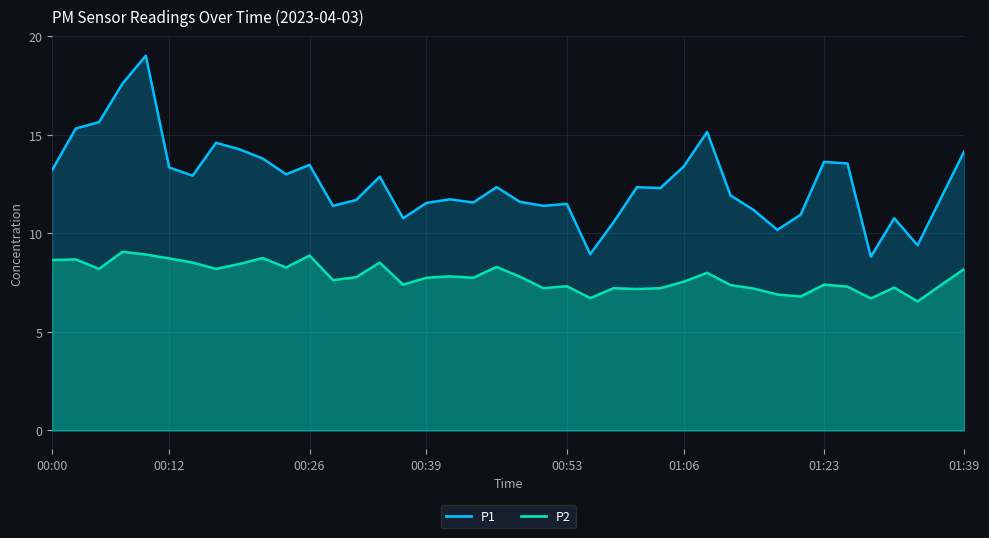

What is the sum of the P1 values at 01:18 and 01:31?

21.7